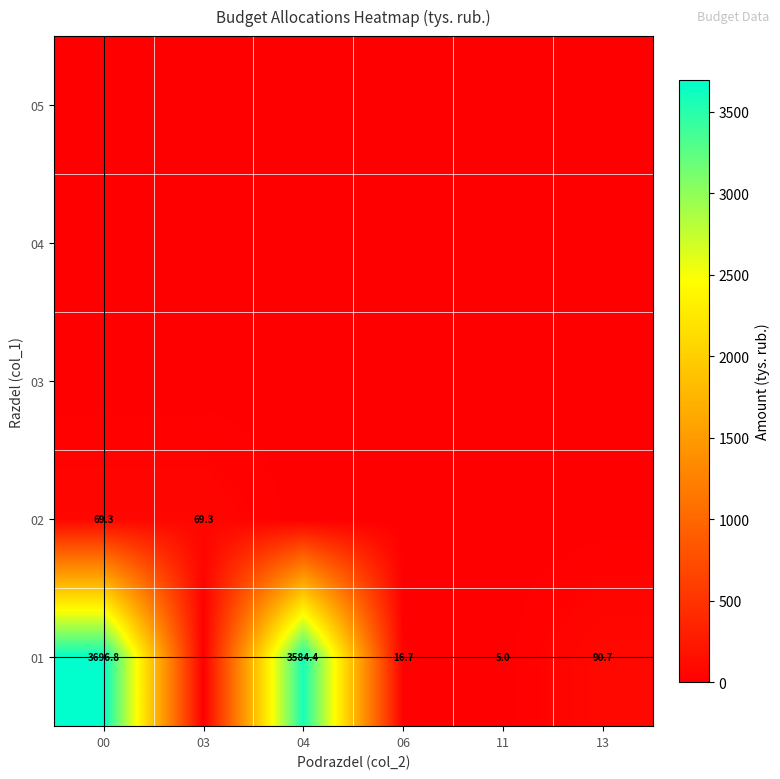

Is it true that 01 equals 90.7 at 13?

True